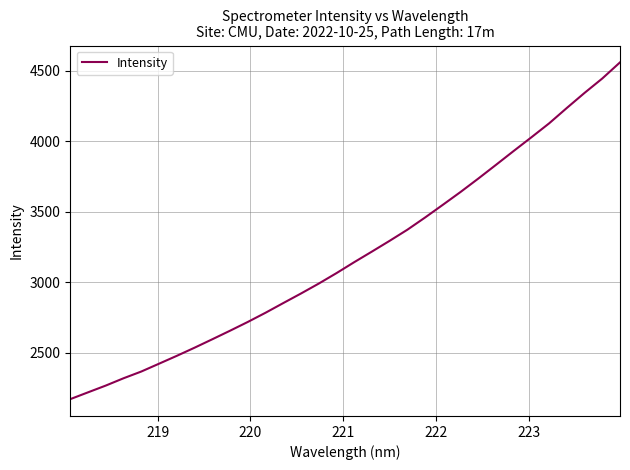

What is the maximum value shown in the chart?

4558.9